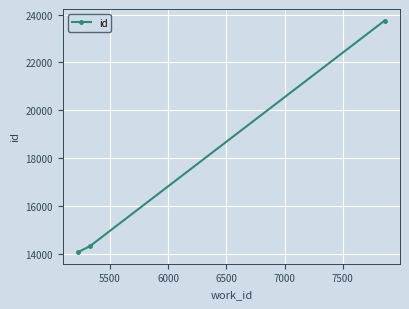

Count the number of data series in this chart.

1